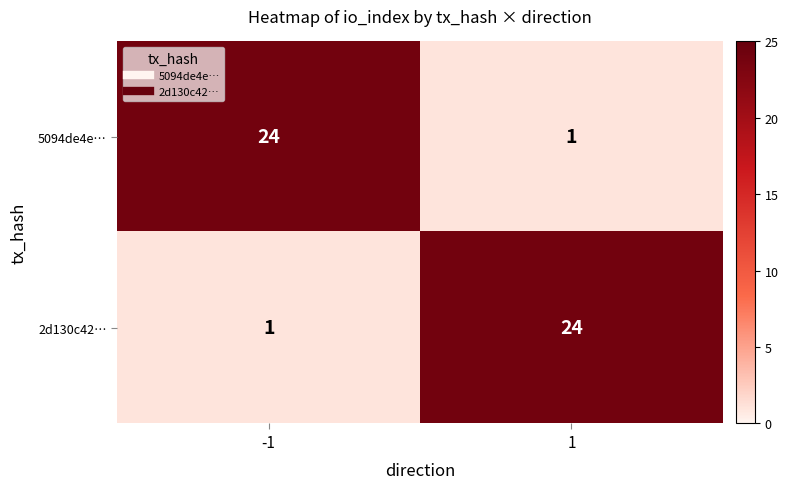

What is the sum of all 2d130c42… values?

25